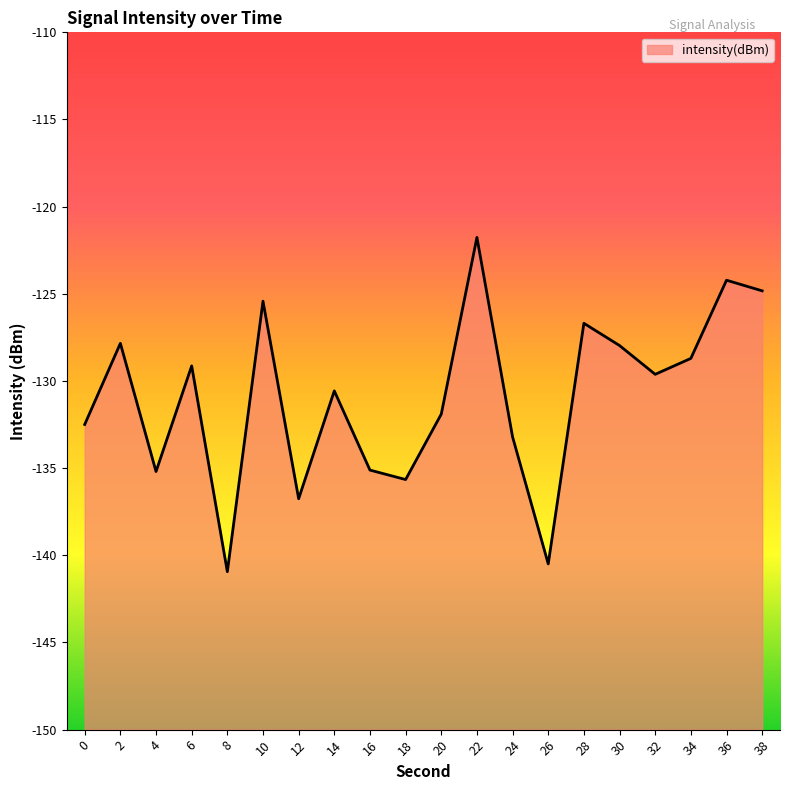

Which has a higher value, 32 or 10?

10